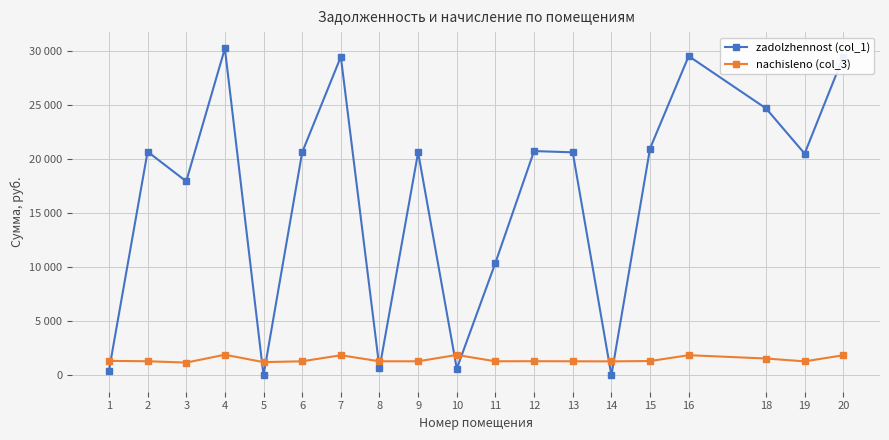

Where do nachisleno (col_3) and zadolzhennost (col_1) first cross each other?

1 and 2